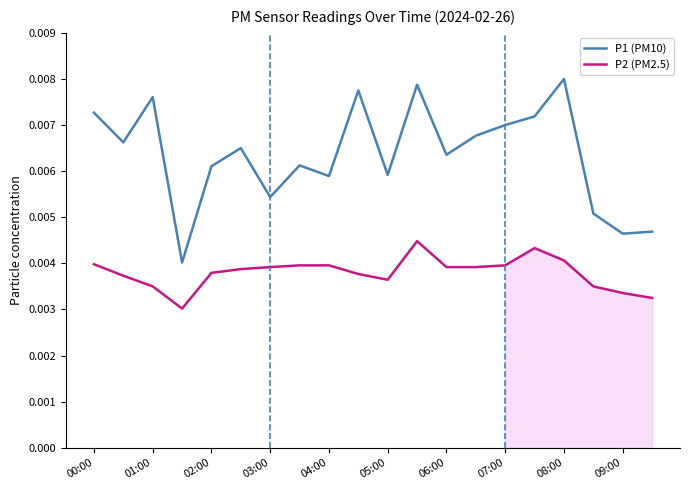

How many lines are shown in the chart?

2